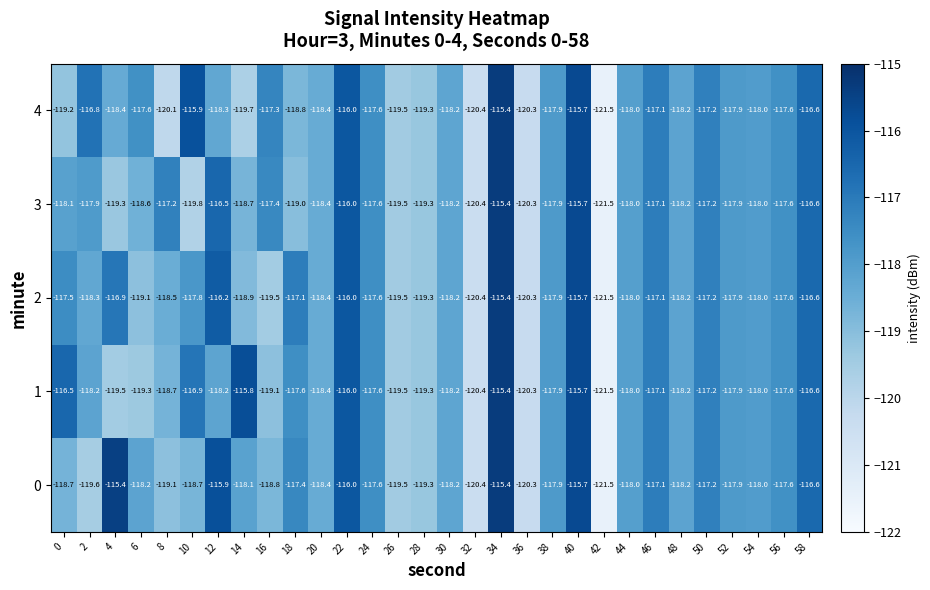

Where does the 0 series first go above -118?

4